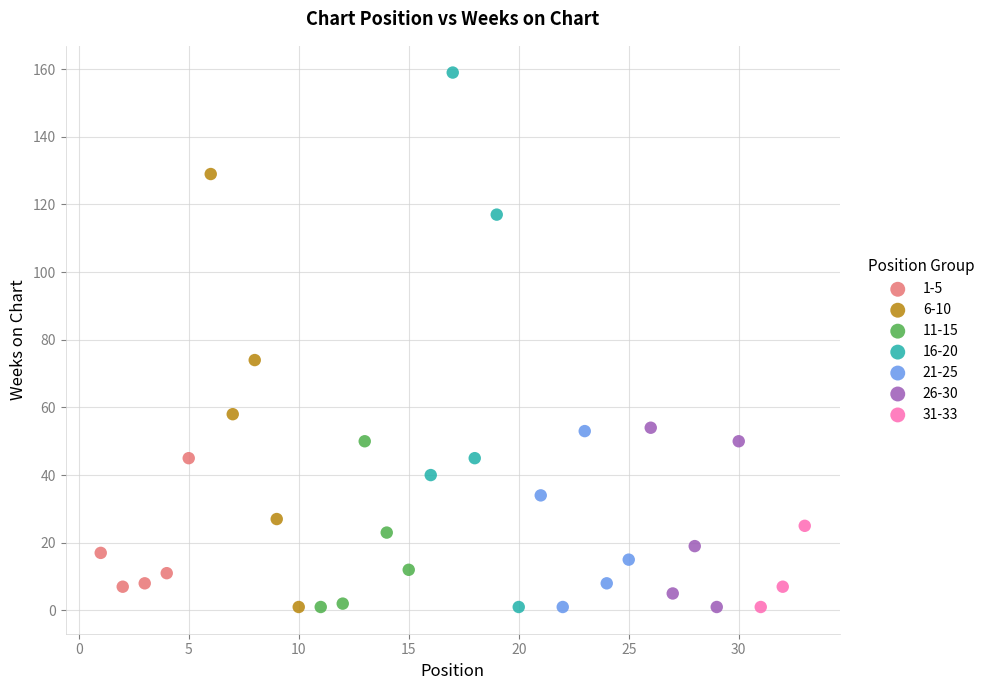

Which series has the largest Y range (max minus min)?

16-20